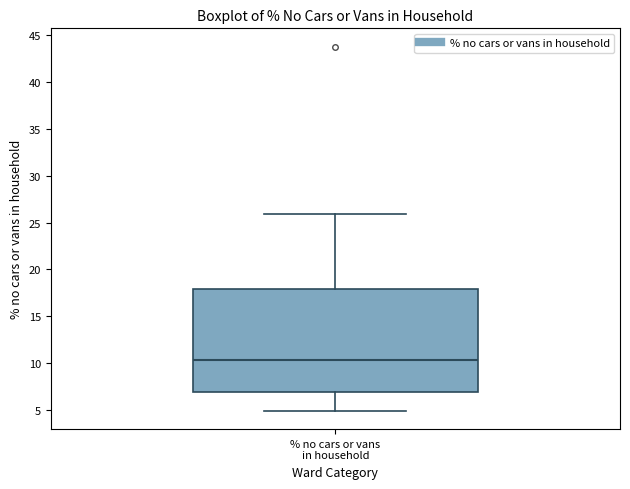

Read this box plot against the y-axis: the position of the median line, the range covered by the box, and the ends of both whiskers. The values are not printed on the chart, so give them approximately, as read against the axis.

median 10.5, box 7.0 to 18.0, whiskers 5.0 to 26.0